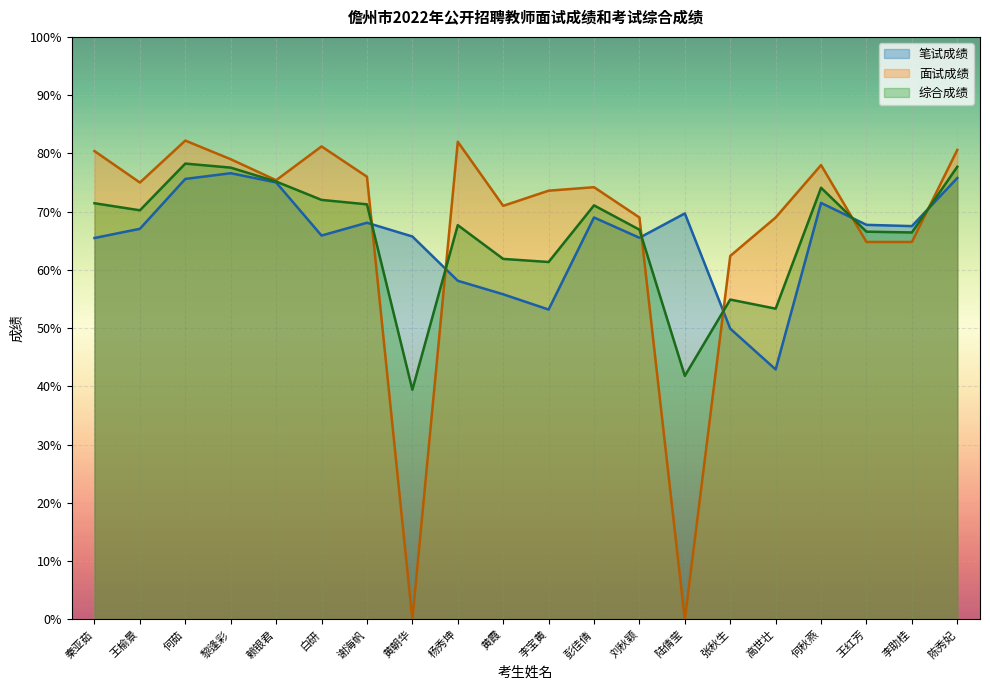

What is the sum of the 综合成绩 values at 谢海帆 and 李宝黄?

132.6